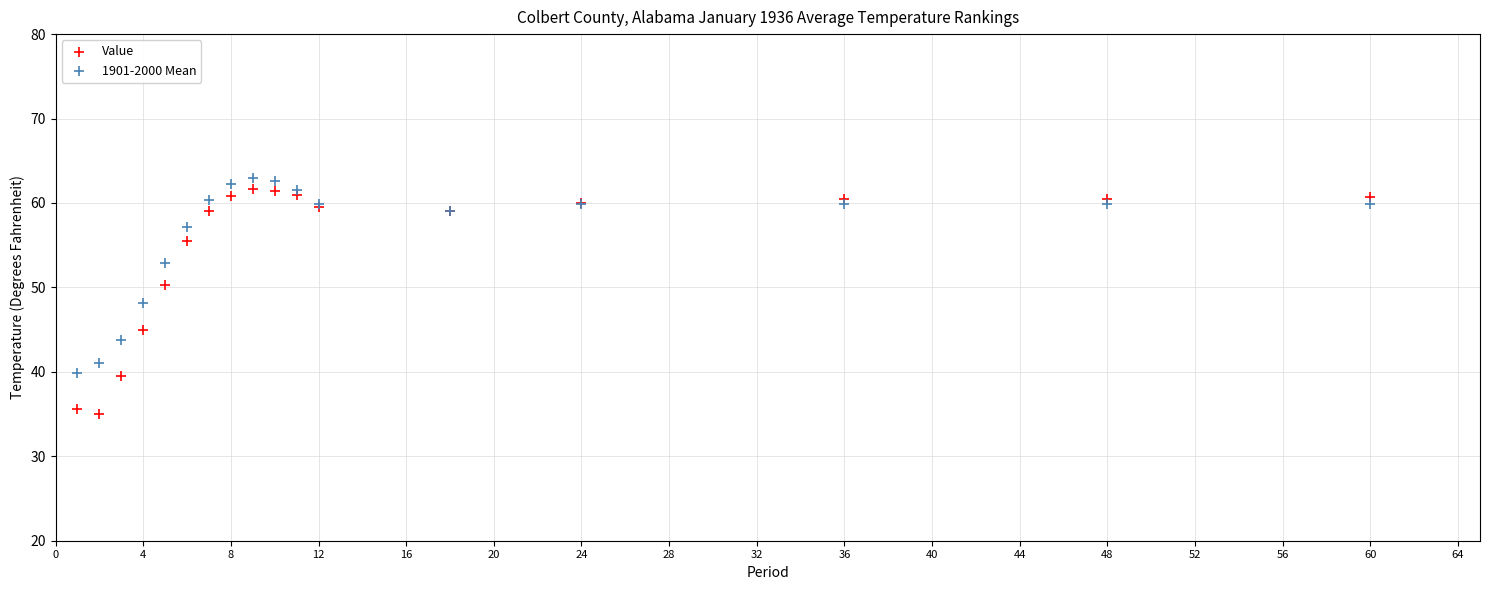

Which series contains the lowest Y value?

Value